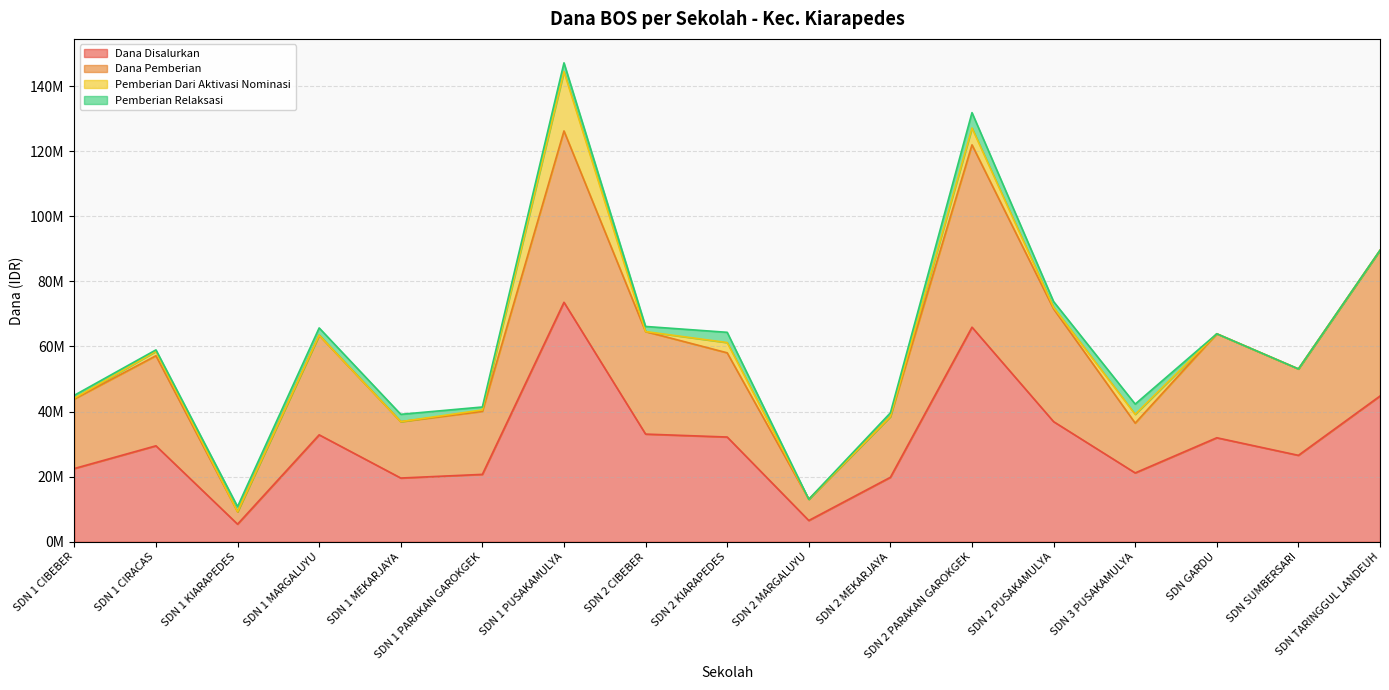

What are all the series names shown in the legend?

Dana Disalurkan, Dana Pemberian, Pemberian Dari Aktivasi Nominasi, Pemberian Relaksasi